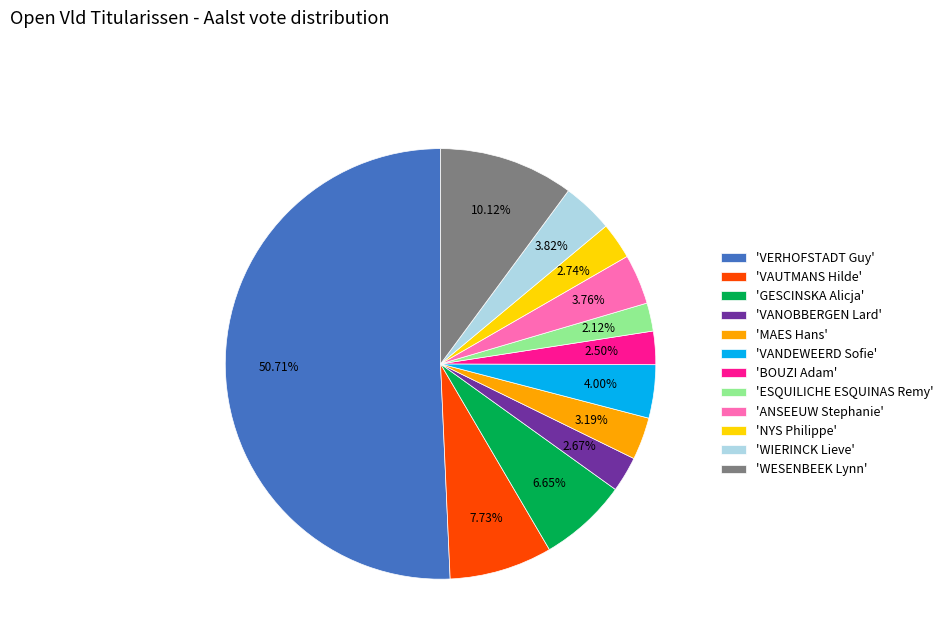

What is the largest slice in the pie chart?

'VERHOFSTADT Guy'